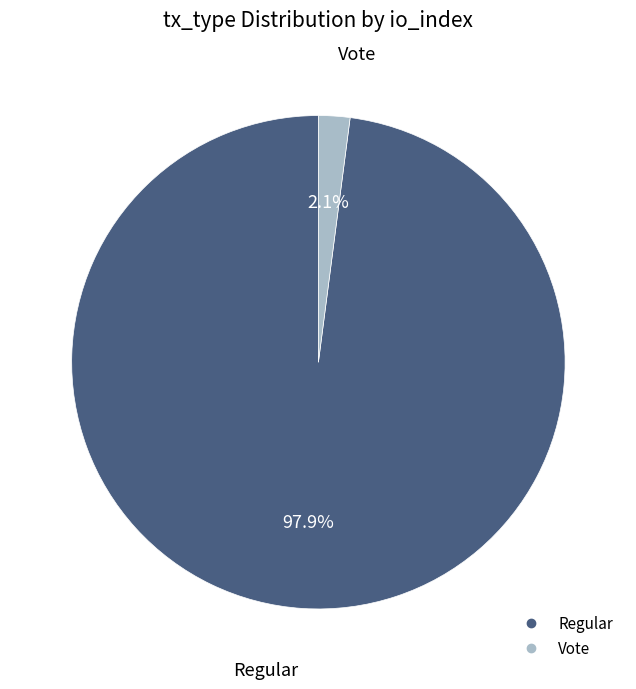

To the nearest percent, what percentage of the pie is Regular?

98%